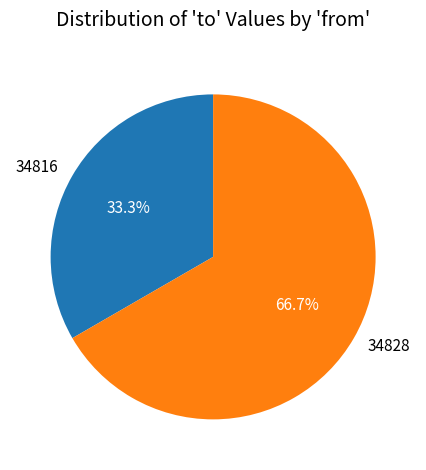

To the nearest percent, what percentage of the pie is 34828?

67%